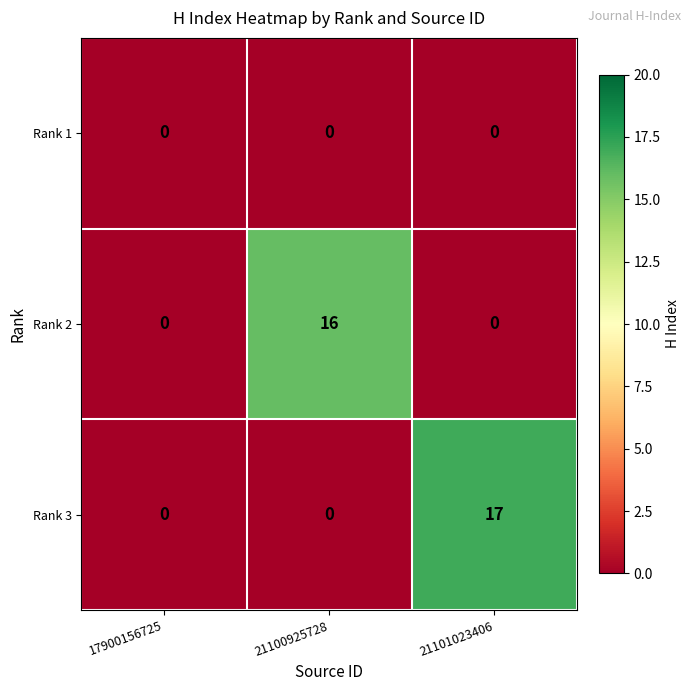

Reading right to left, list all the values displayed in this chart.

Rank 1: 0	0	0
Rank 2: 0	16	0
Rank 3: 17	0	0